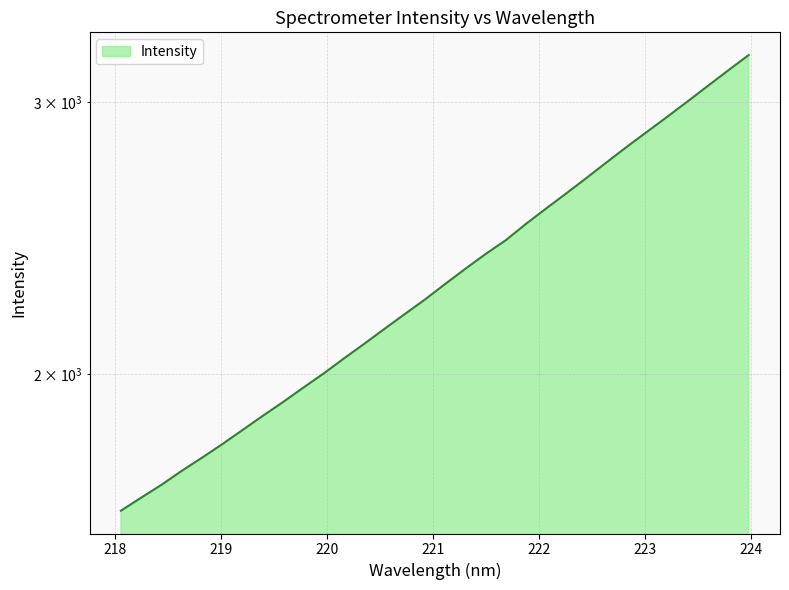

What position from the left is 221.1174?

17